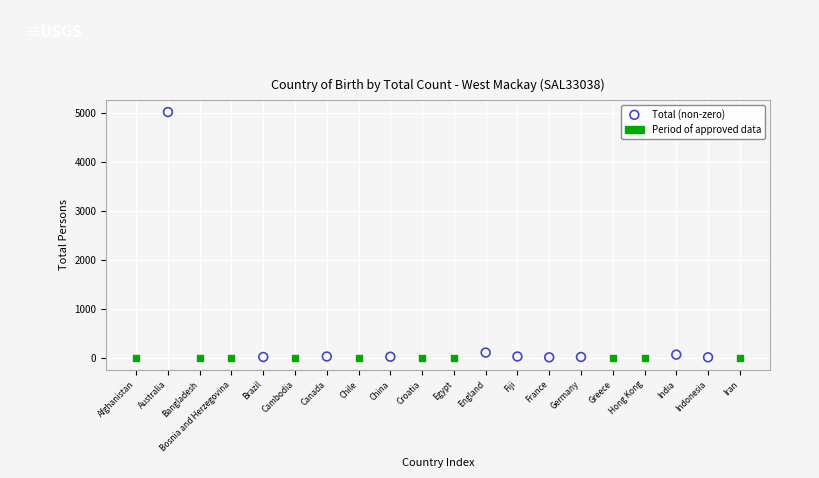

What are all the series names shown in the legend?

Total (non-zero), Period of approved data